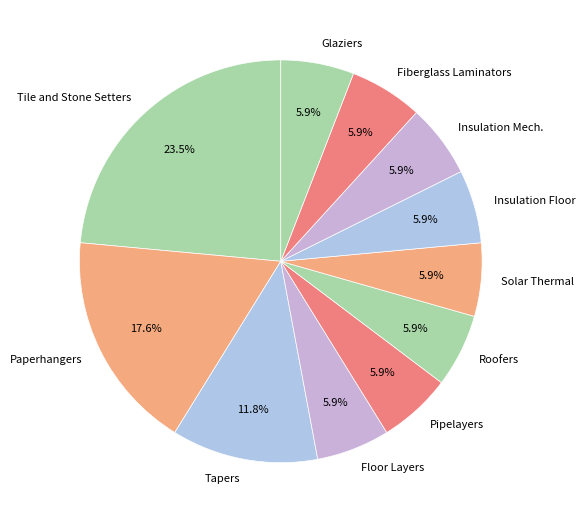

Is there a majority slice in this chart?

No